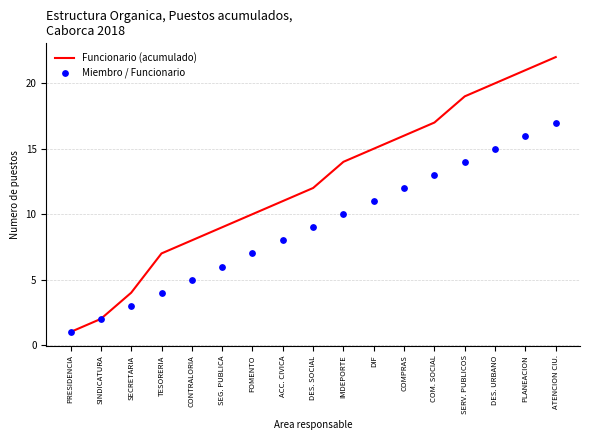

At how many categories does at least one series exceed 10?

10